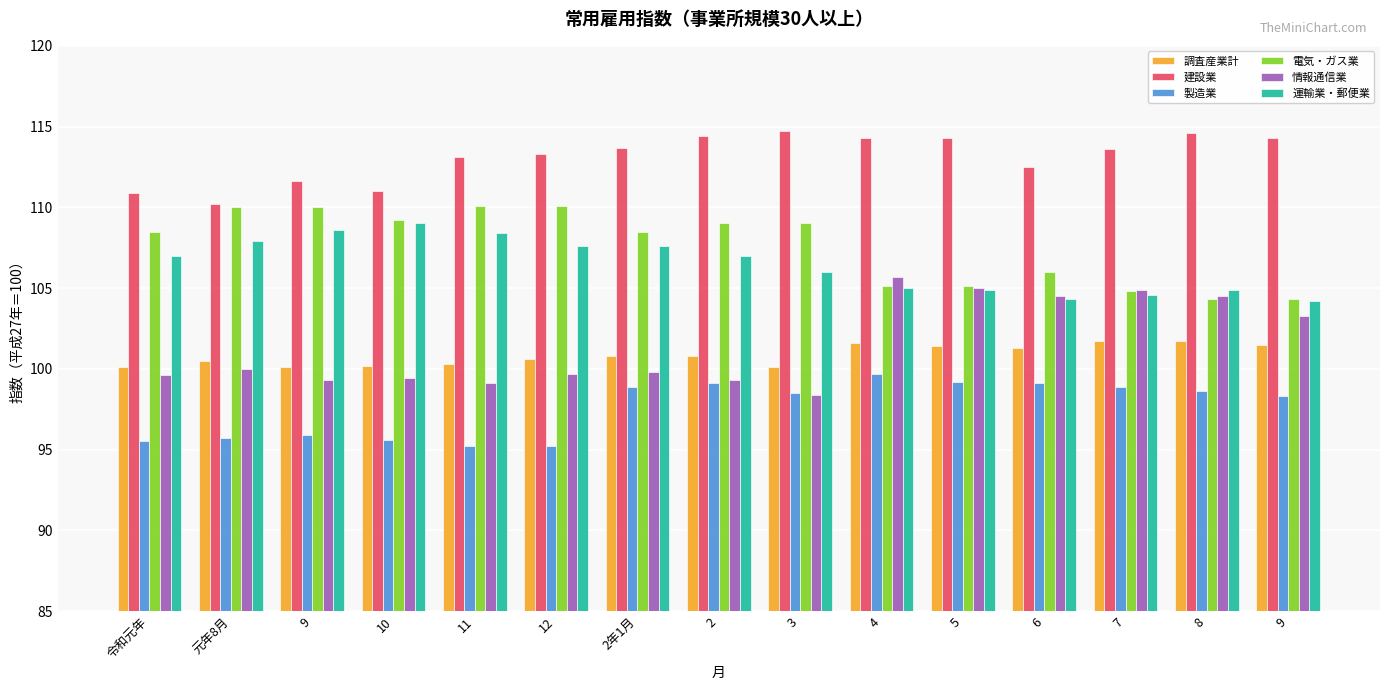

What value does the 製造業 series have at 8?

98.6